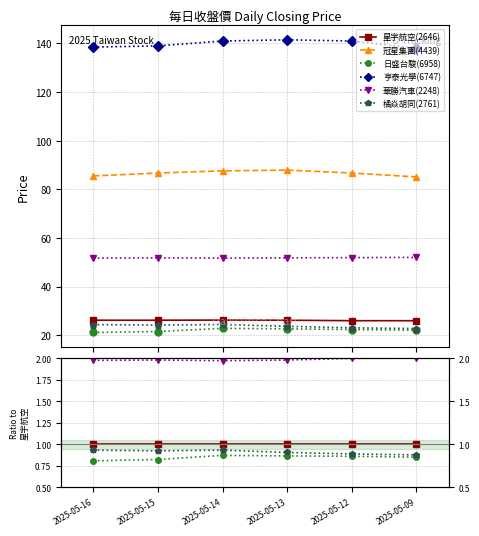

How many lines are shown in the chart?

6